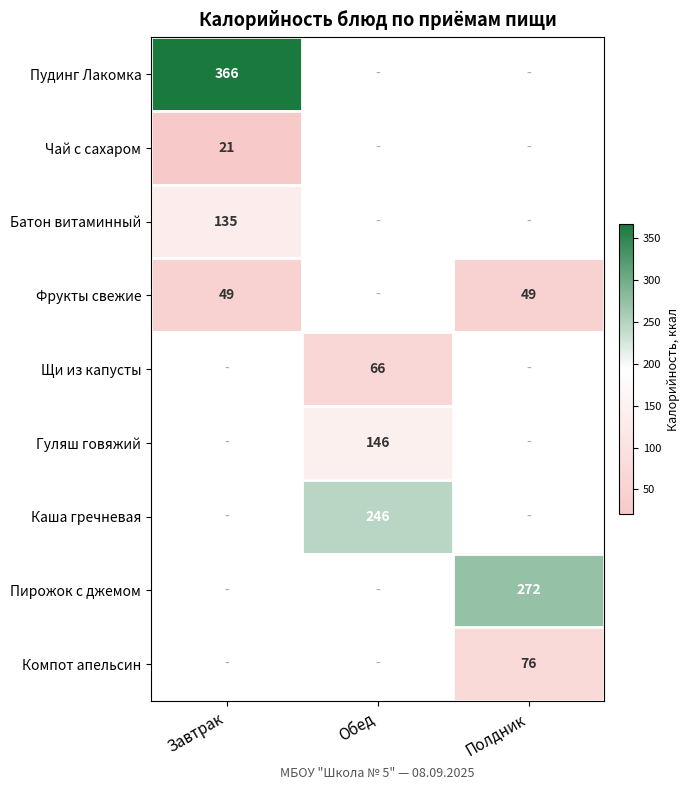

How many series are shown in this chart?

9